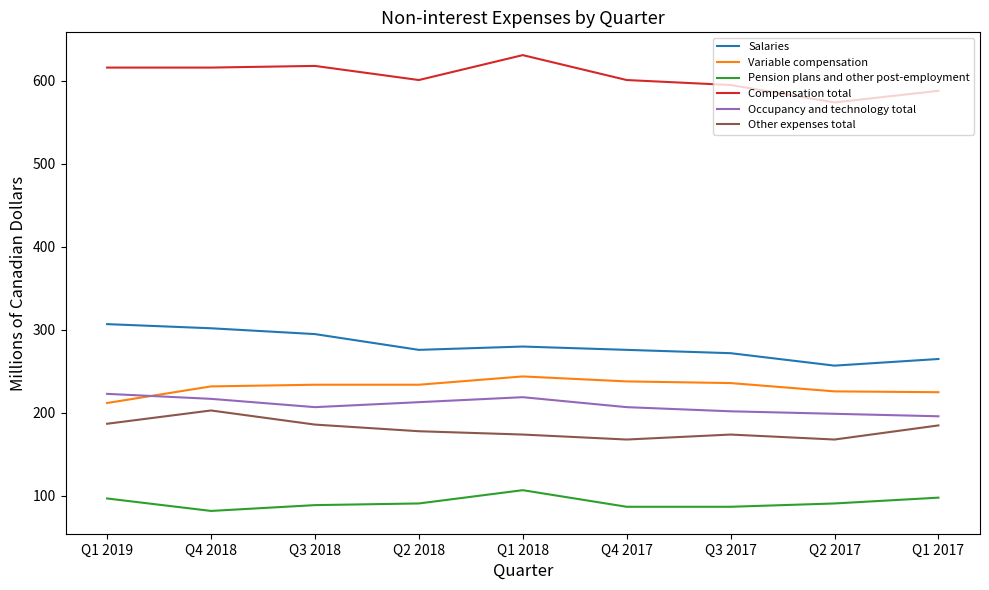

Between Q2 2018 and Q1 2018, which series saw the biggest shift?

Compensation total